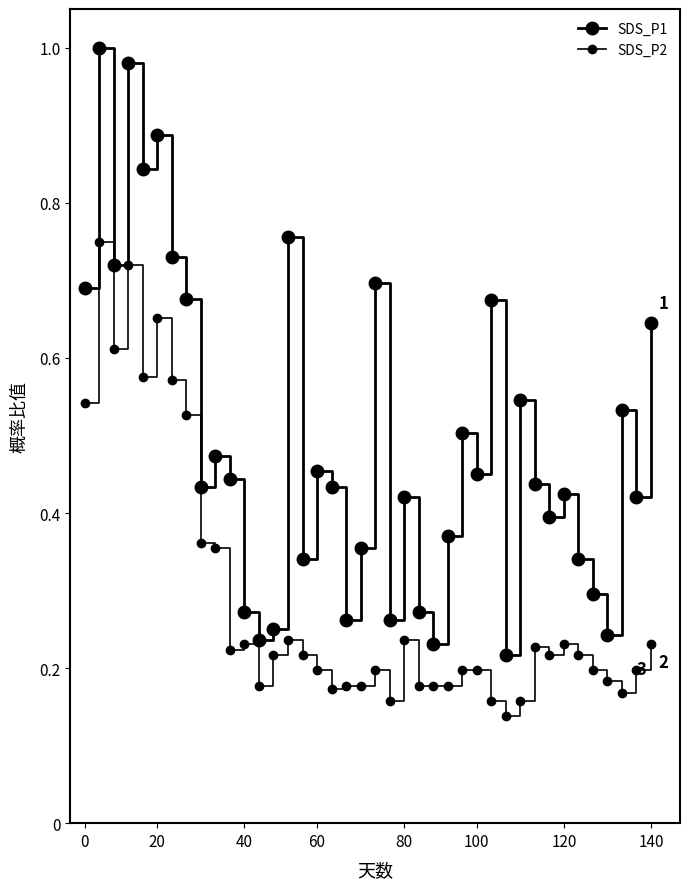

In SDS_P2, how many points are higher than both neighbors (excluding endpoints)?

9